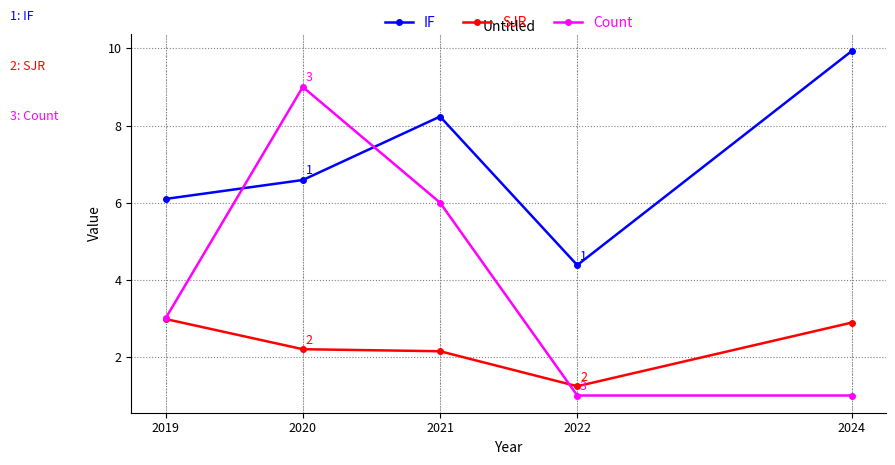

At which label does IF first exceed 6?

2019